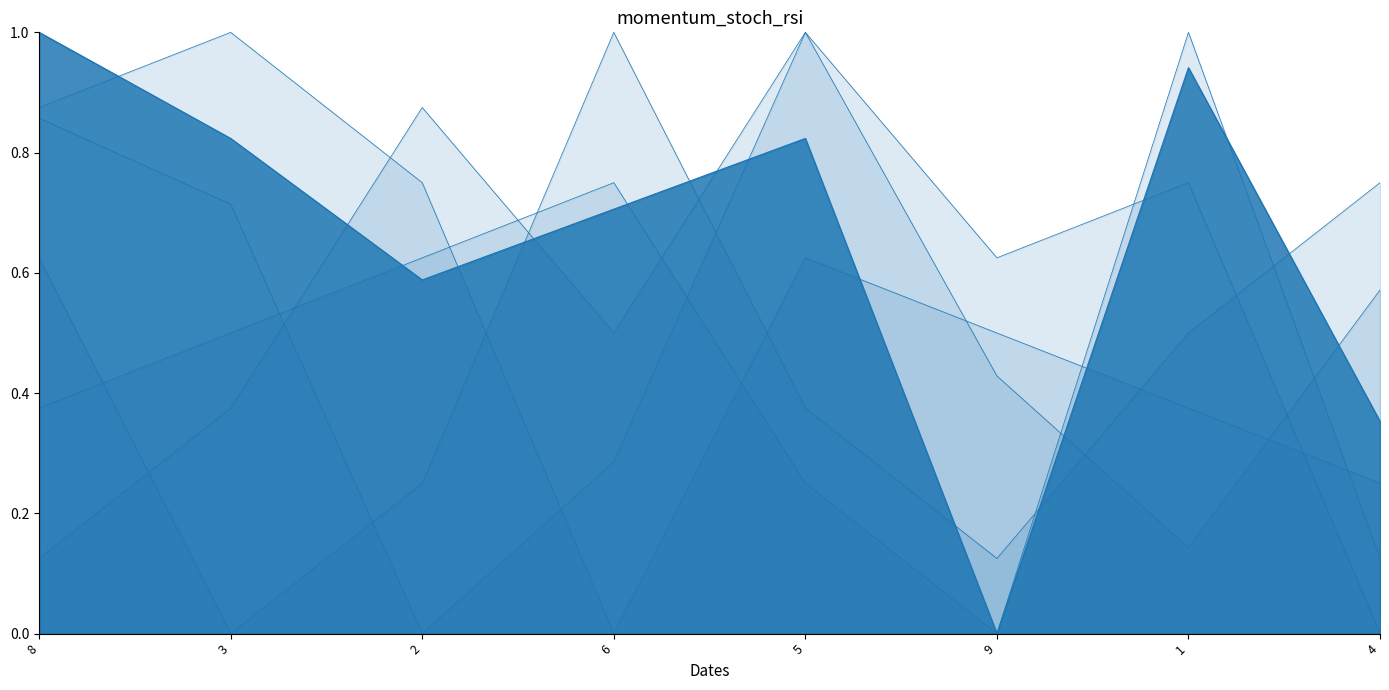

What is the label of the 1st point from the left?

8